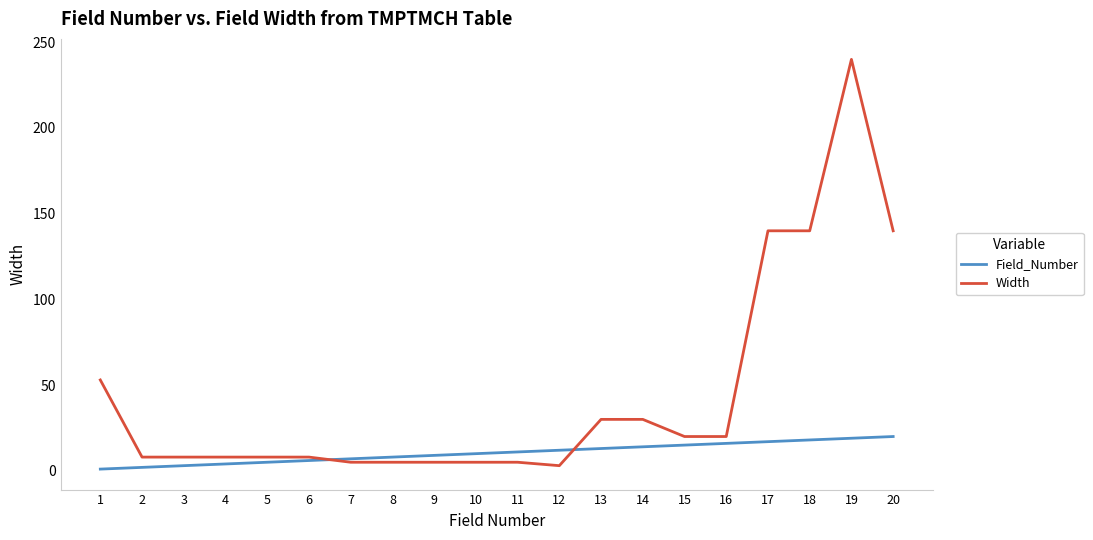

Rank the series at 14 from highest to lowest value.

Width, Field_Number